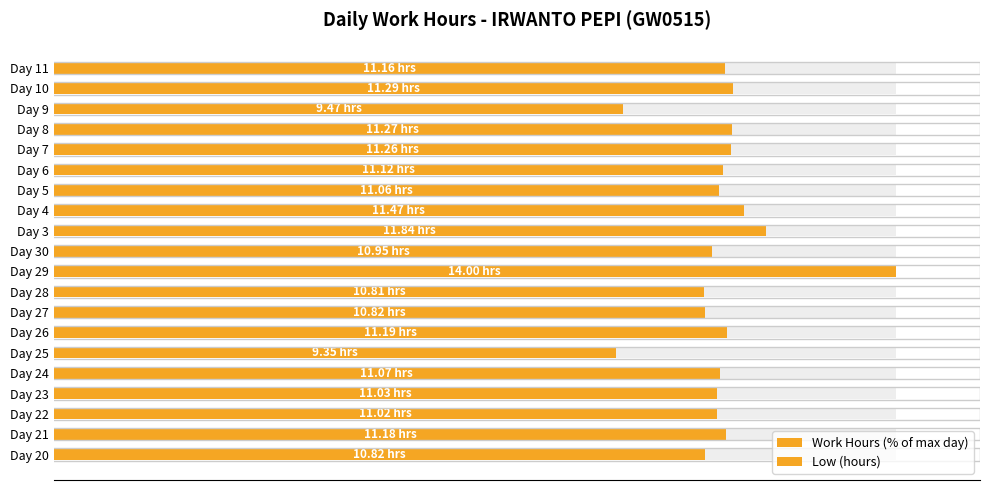

What is the value of the Low (hours) bar at the 11th from the left?

78.2